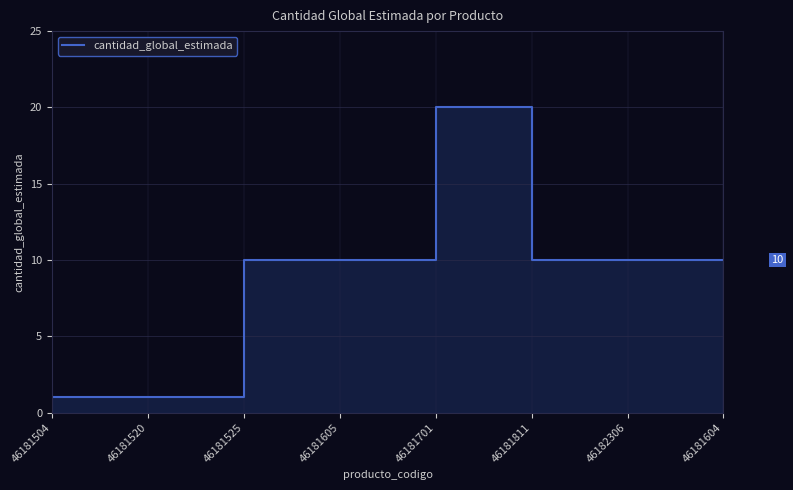

Count the number of values greater than 10.

1